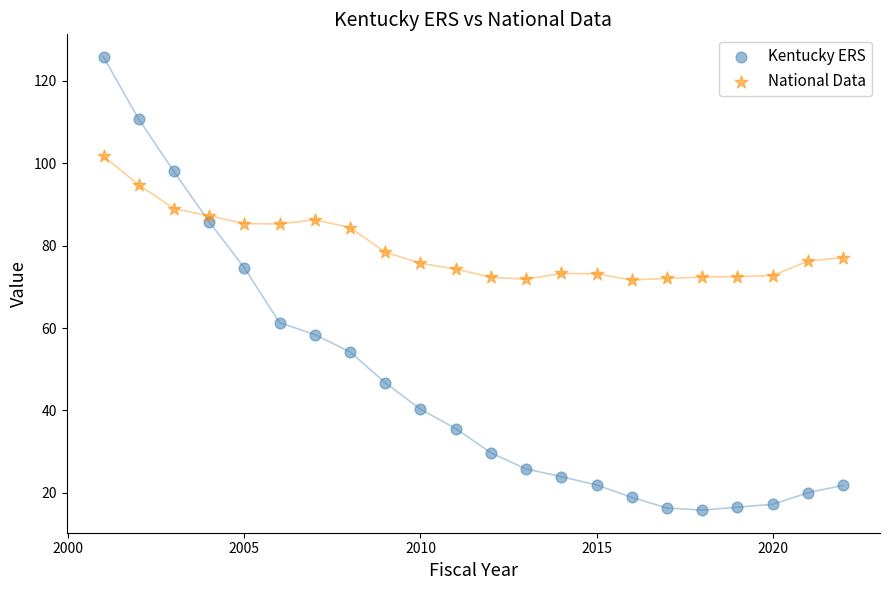

Which series has the widest spread of Y values?

Kentucky ERS